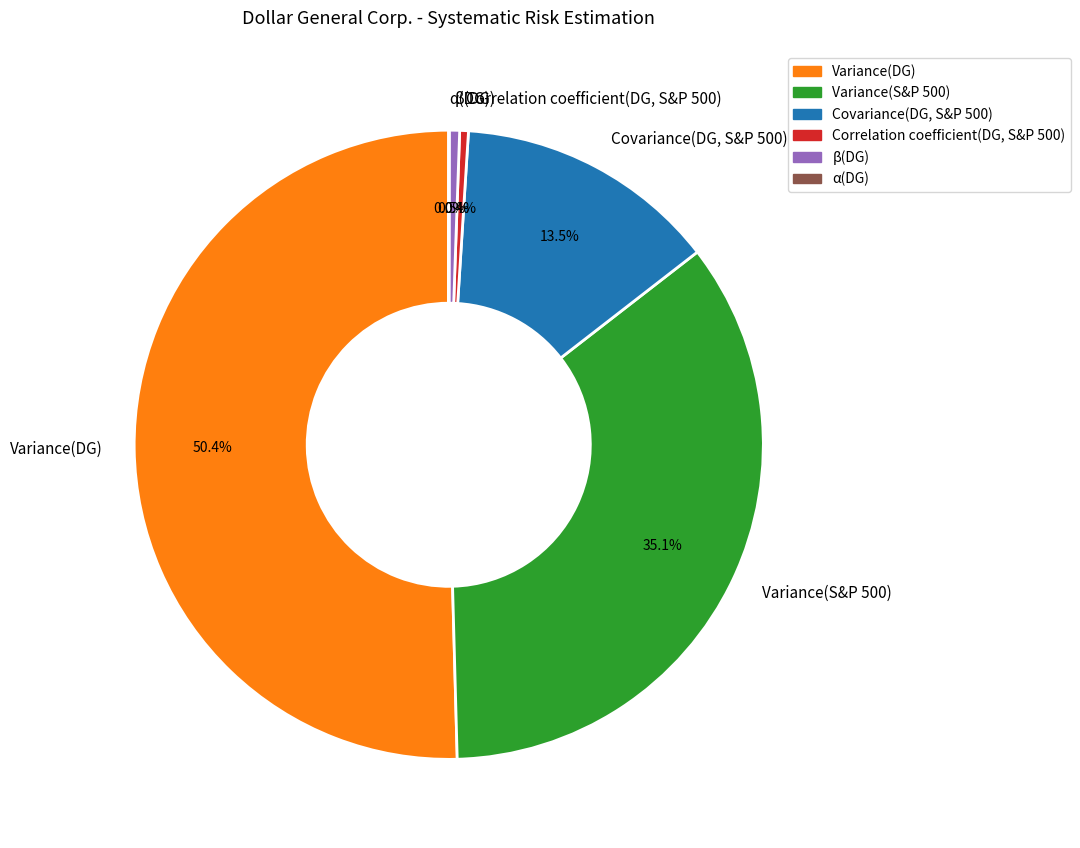

What percentage is NOT represented by Variance(S&P 500)?

64.9%